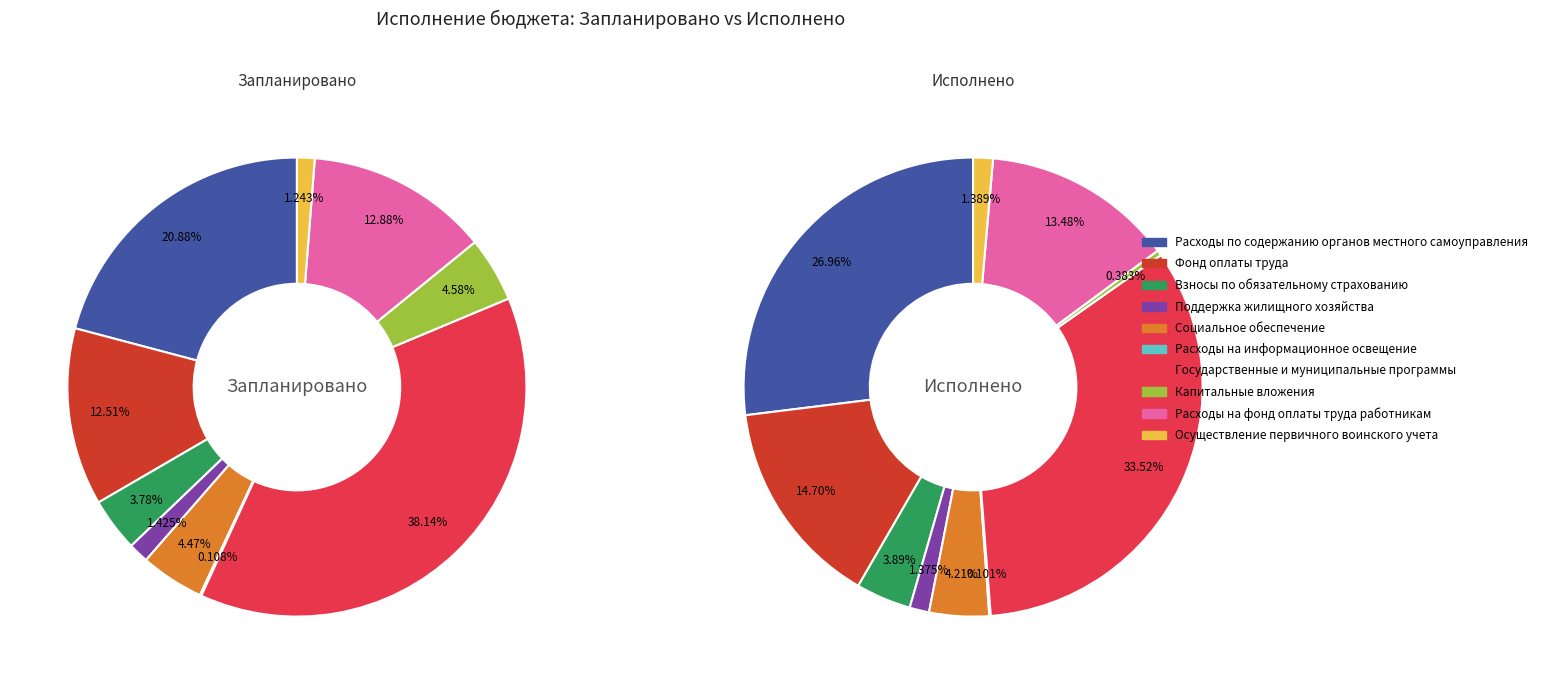

To the nearest percent, what is the difference between the Расходы на фонд оплаты труда работникам and Государственные и муниципальные программы slice percentages?

20%